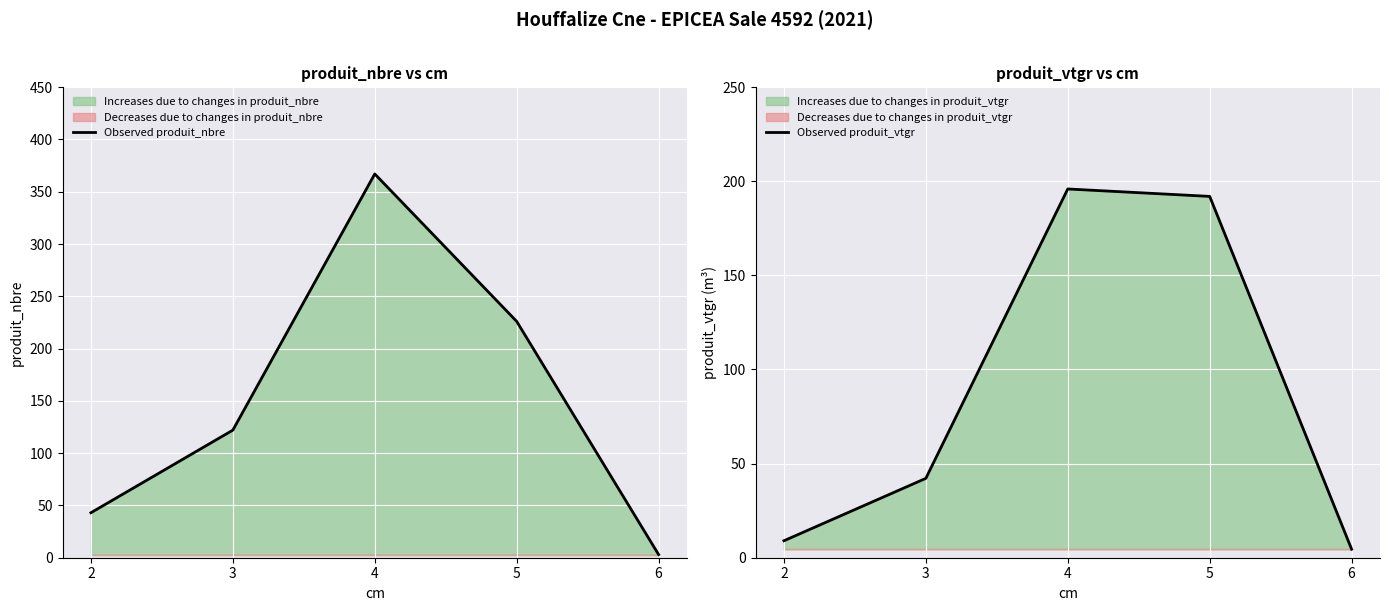

What is the total value across all series at 3?

164.2